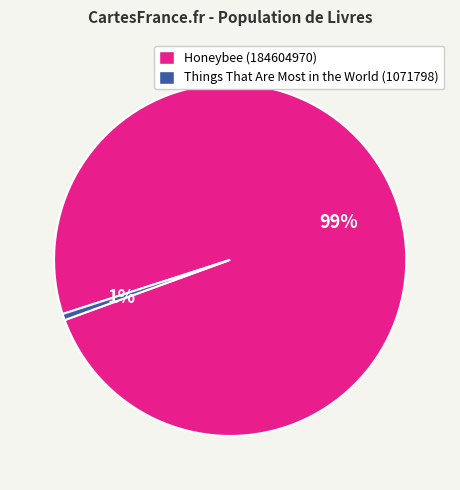

What percentage is the Things That Are Most in the World (1071798) slice, to the nearest percent?

1%